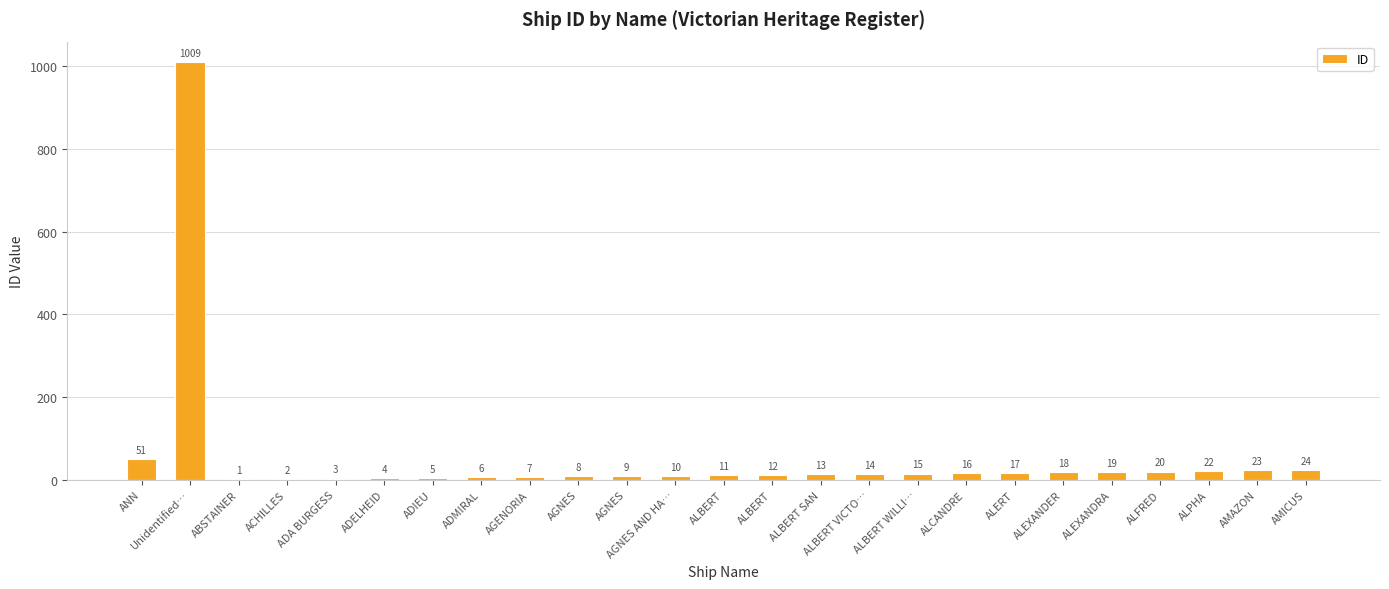

At which category does the chart reach its minimum across all series?

ABSTAINER